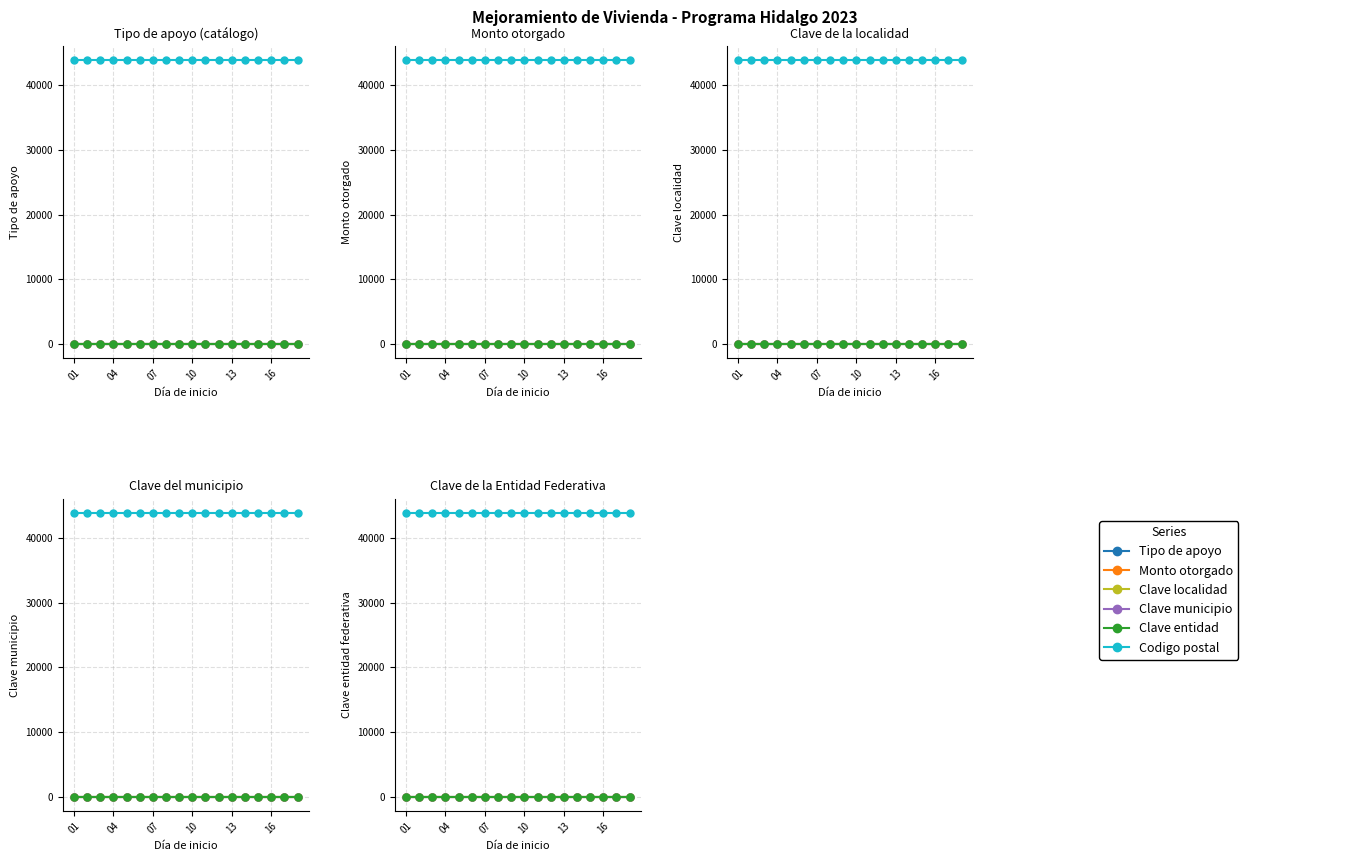

Is this an area chart (filled region under the line)?

No